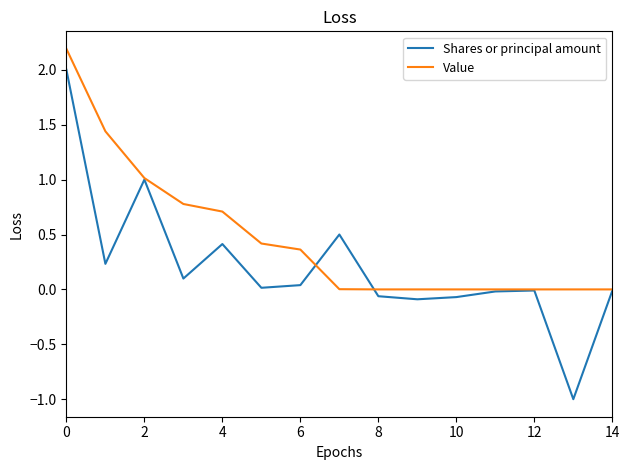

Which series has the largest range (max minus min)?

Shares or principal amount